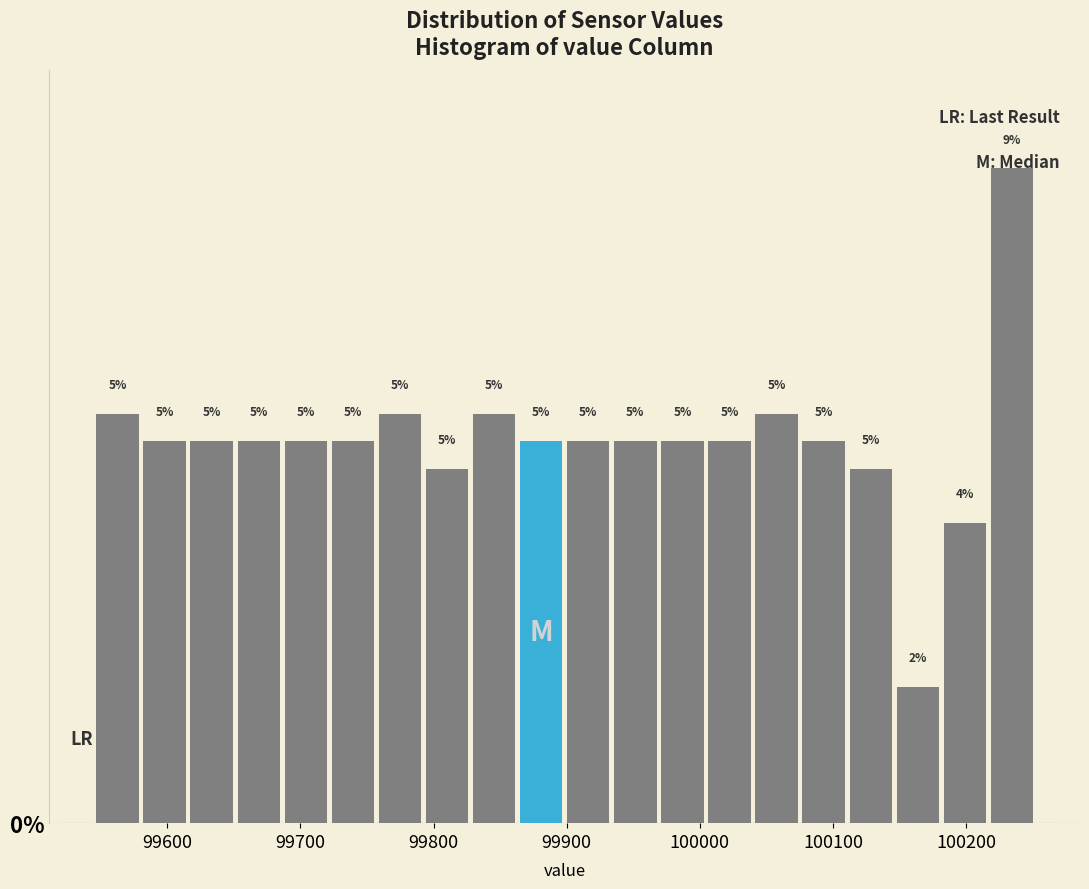

Around what value on the x-axis is the tallest bar? Give the approximate position of its centre, as read against the axis.

100230